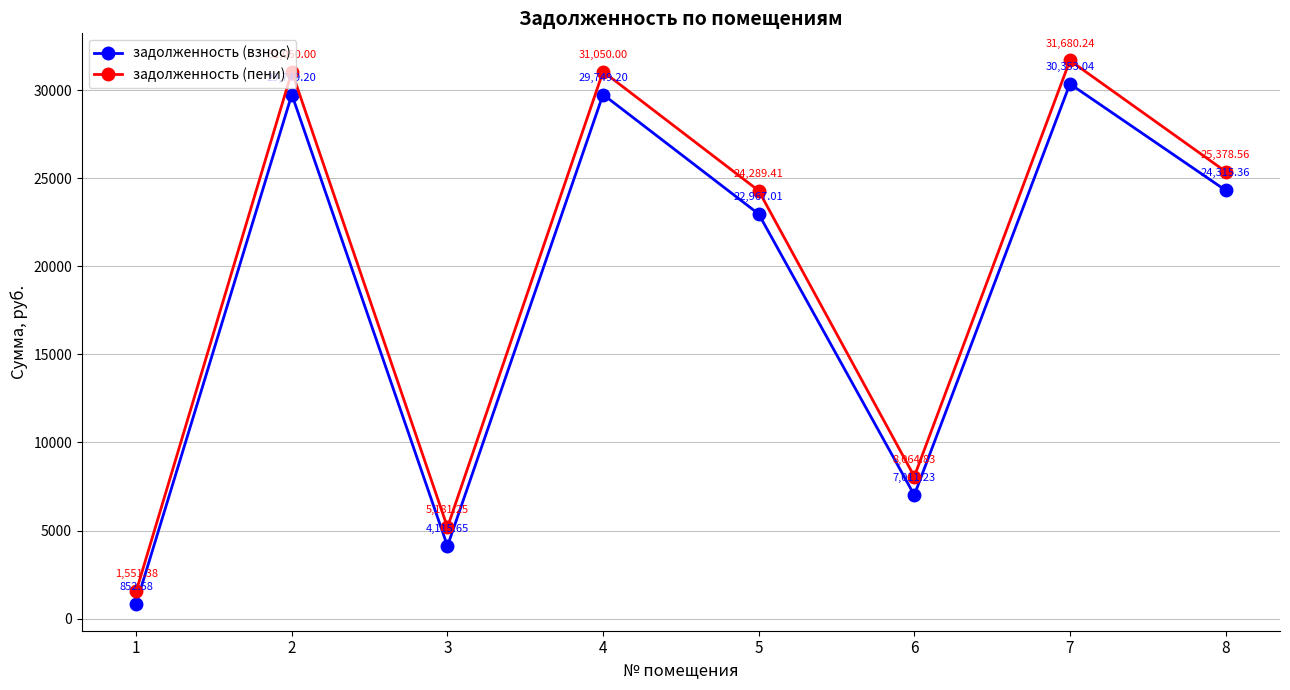

What is the lowest value of the задолженность (взнос) series?

852.6